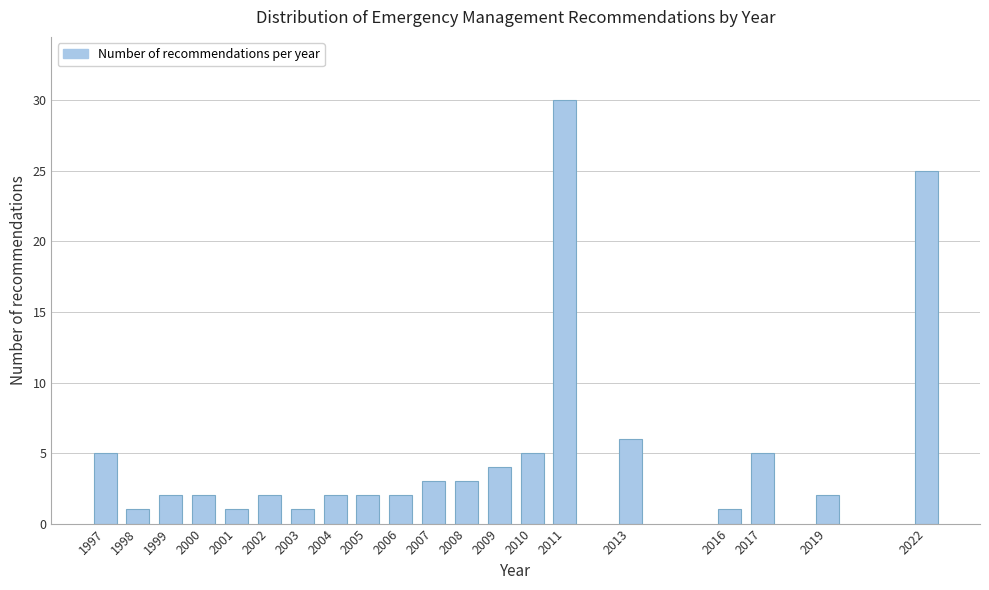

Reading left to right, what are all the values shown in this chart?

1997=5	1998=1	1999=2	2000=2	2001=1	2002=2	2003=1	2004=2	2005=2	2006=2	2007=3	2008=3	2009=4	2010=5	2011=30	2013=6	2016=1	2017=5	2019=2	2022=25